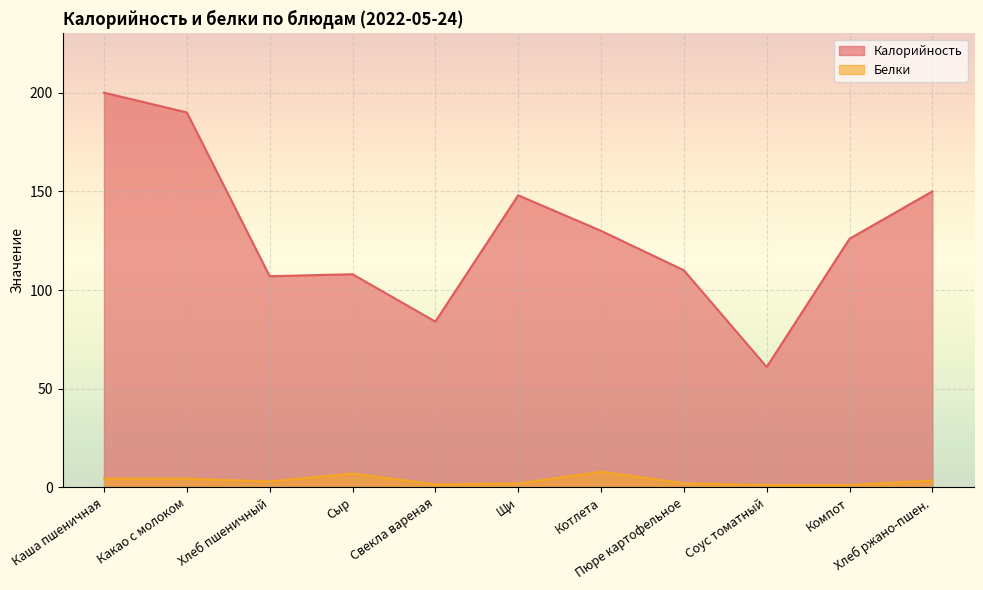

True or false: Калорийность has more than 1 points higher than both neighbors.

True